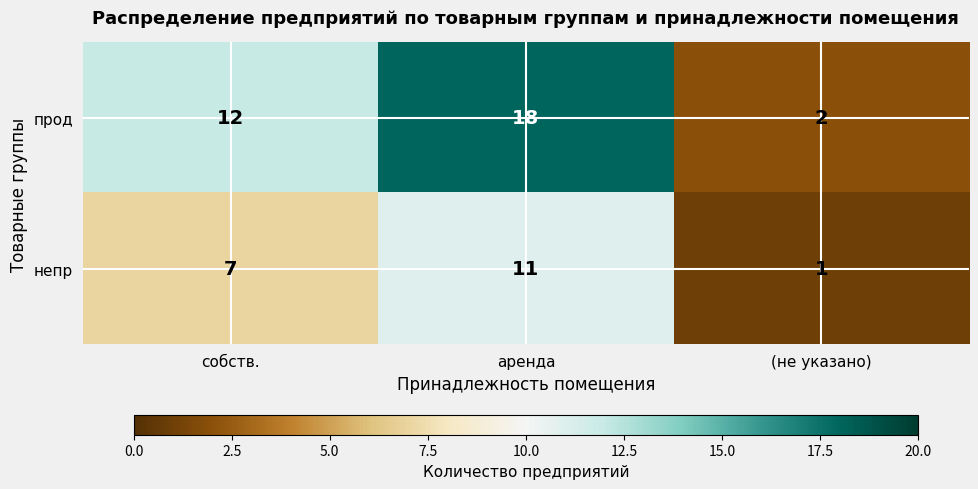

How many прод values are between 2 and 18?

3